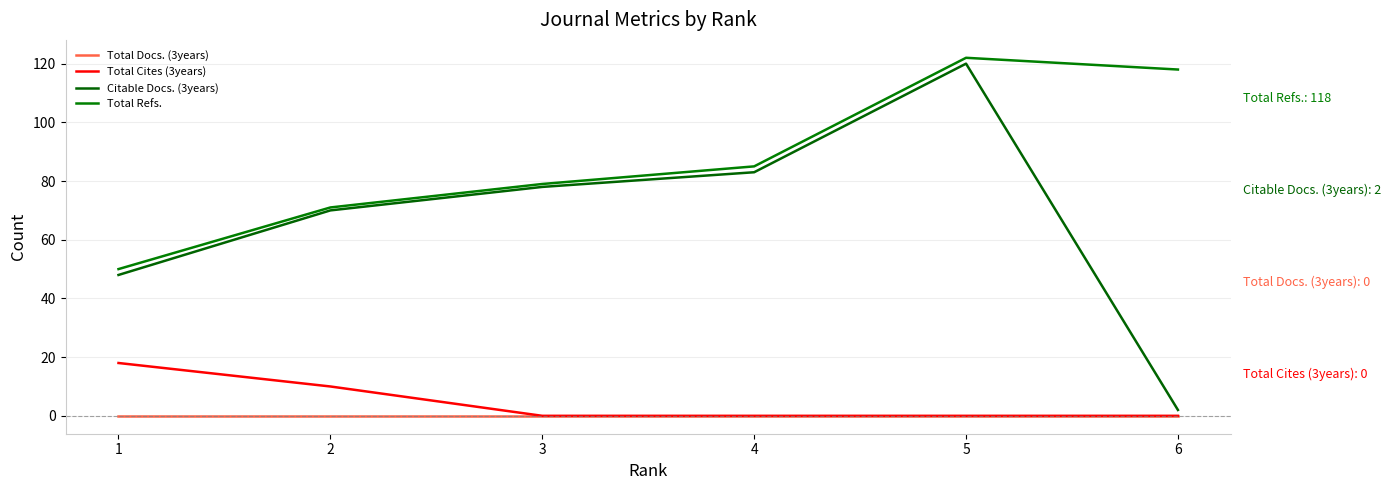

List the labels in order of Total Docs. (3years) value, largest first.

1, 2, 3, 4, 5, 6